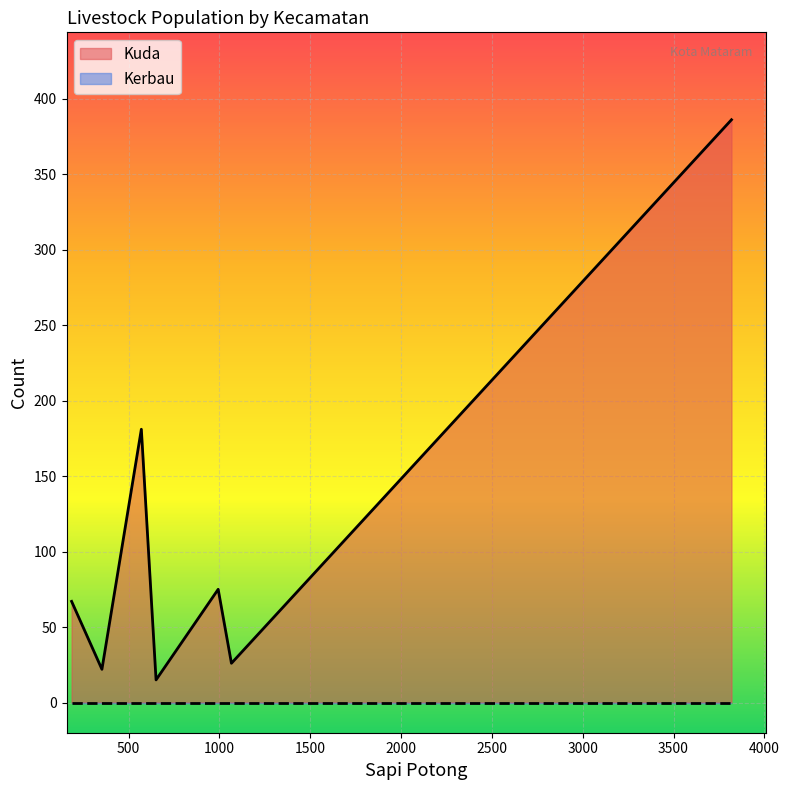

List the labels in order of Kuda value, largest first.

Kota Mataram, Ampenan, Sekarbela, Selaparang, Sandubaya, Mataram, Cakranegara